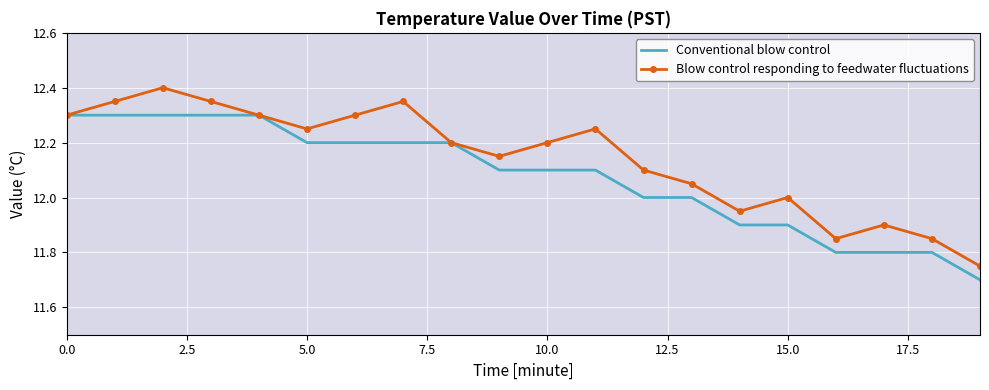

What is the sum of all Conventional blow control values?

241.5